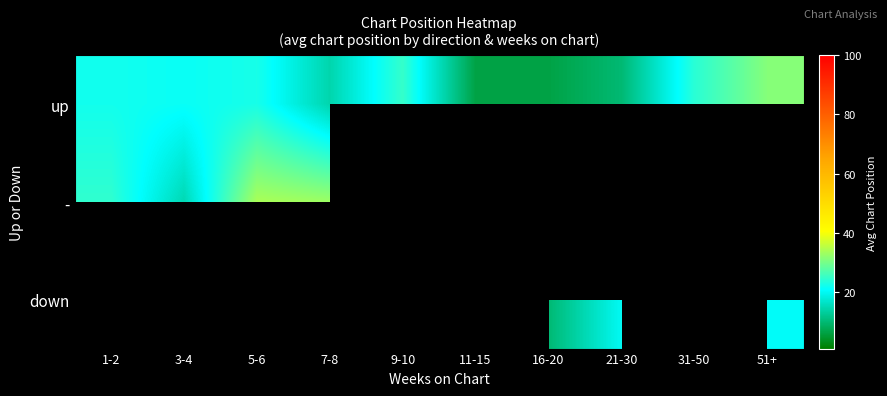

At which category does the chart reach its minimum across all series?

11-15